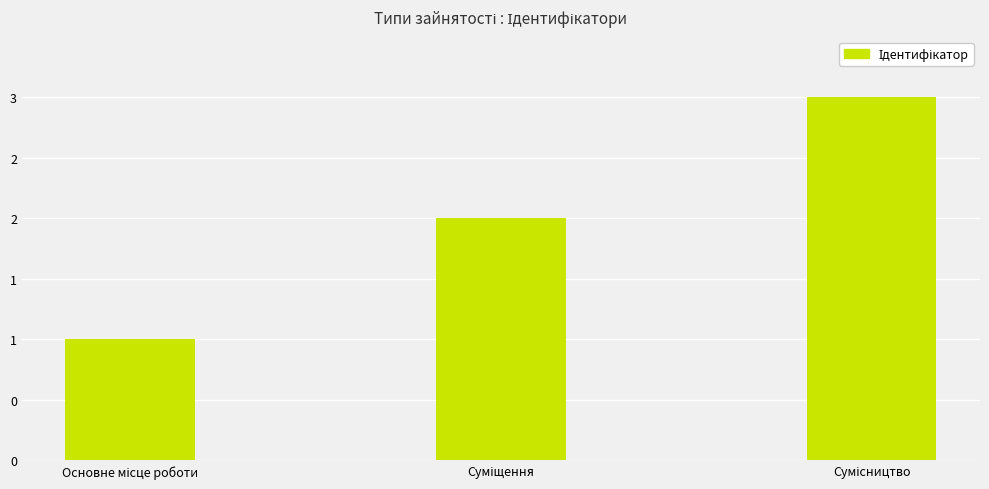

Reading left to right, list all the values displayed in this chart.

1	2	3